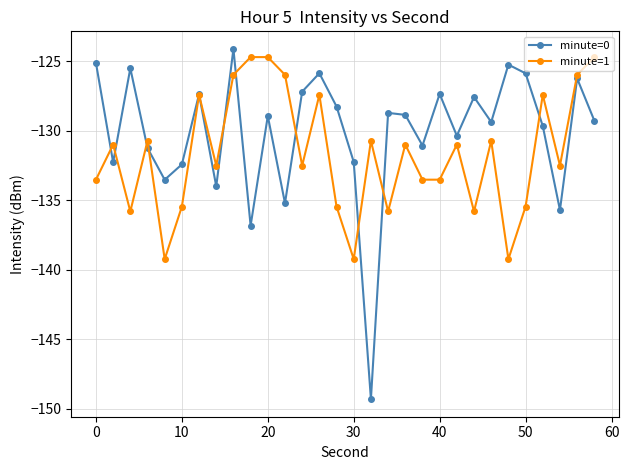

What is the greatest value displayed?

-124.1